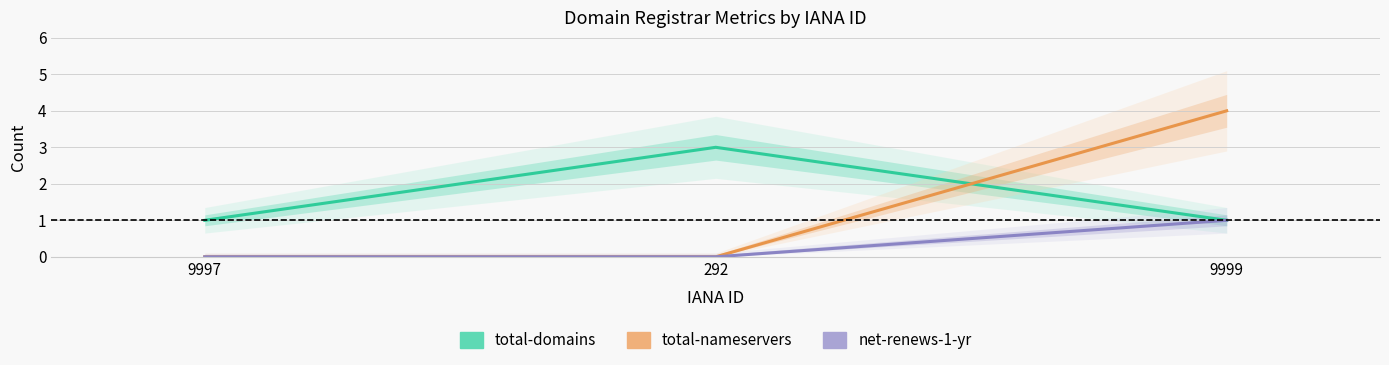

Is it true that total-nameservers equals 0 at 292?

True